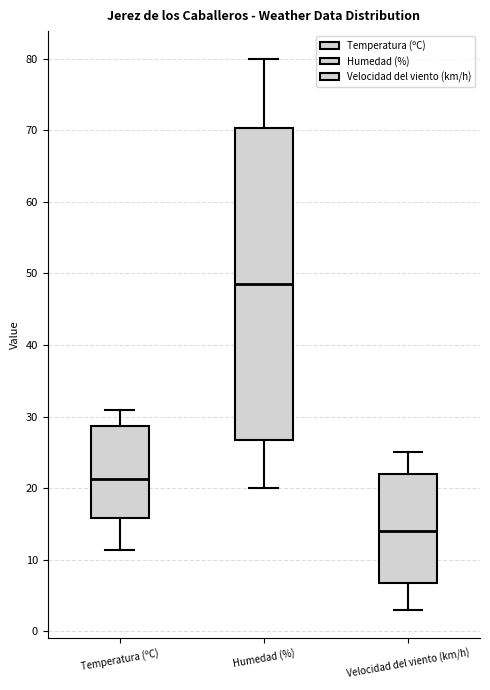

Reading left to right, read every box against the y-axis: the position of its median line, the range the box covers, and the ends of its whiskers. The values are not printed on the chart, so give them approximately, as read against the axis.

Temperatura (ºC): median 21, box 16 to 29, whiskers 11 to 31
Humedad (%): median 49, box 27 to 70, whiskers 20 to 80
Velocidad del viento (km/h): median 14, box 7 to 22, whiskers 3 to 25